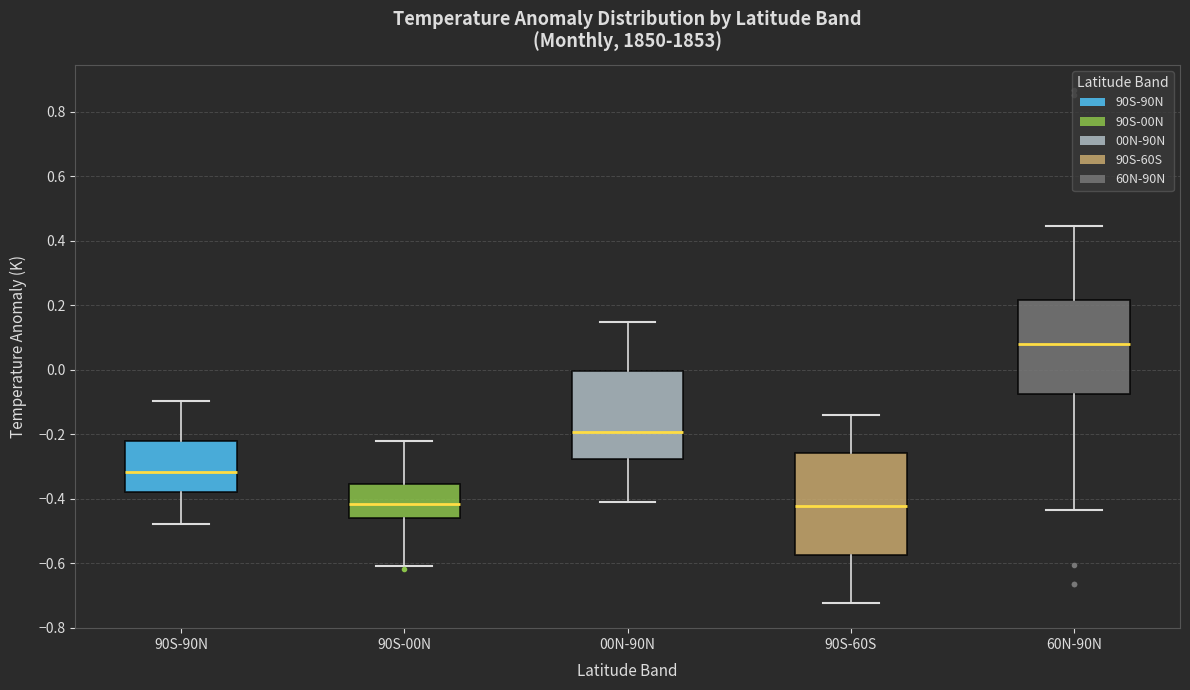

Which box is the tallest, from its lower edge to its upper edge?

90S-60S